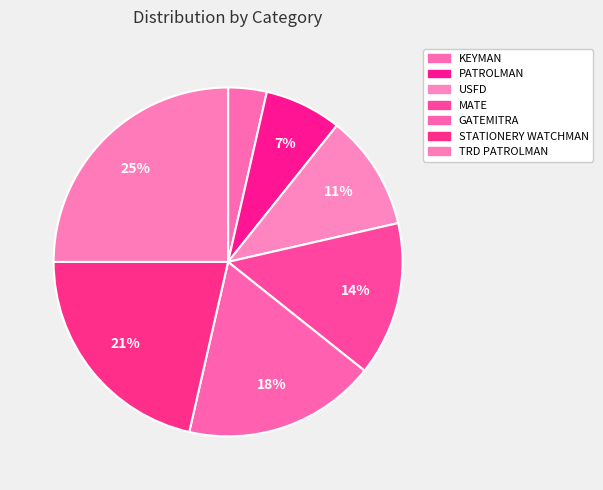

What is the smallest slice in the pie chart?

KEYMAN